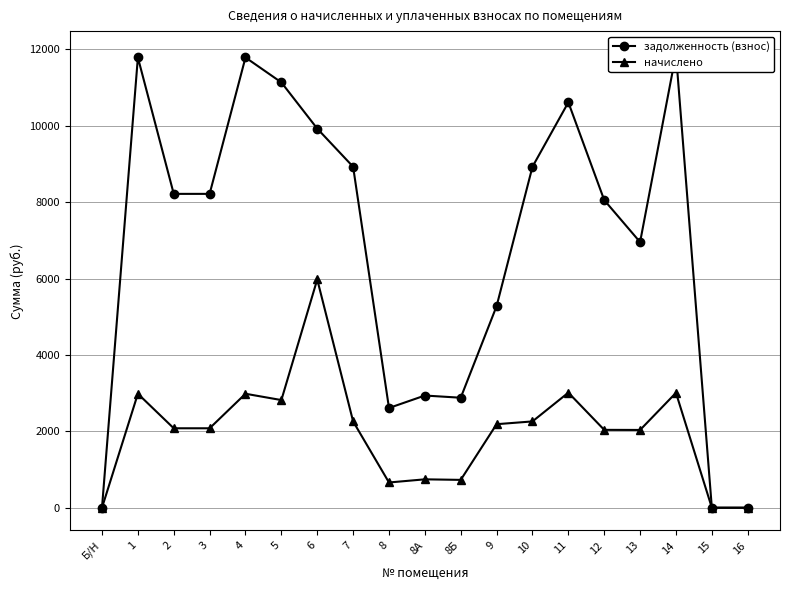

True or false: начислено and задолженность (взнос) intersect in this chart.

False